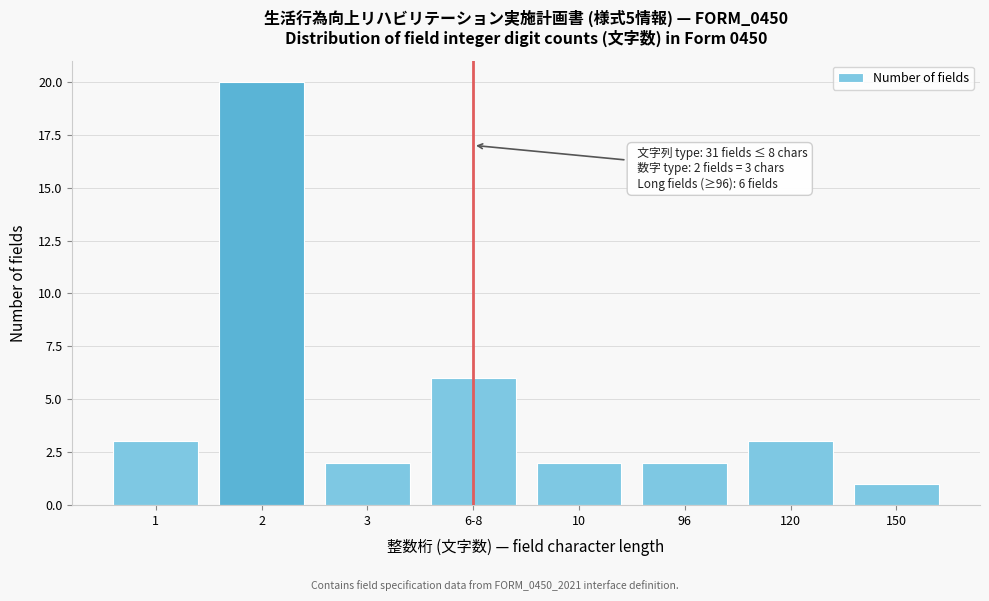

Reading left to right, what are all the values shown in this chart?

3	20	2	6	2	2	3	1